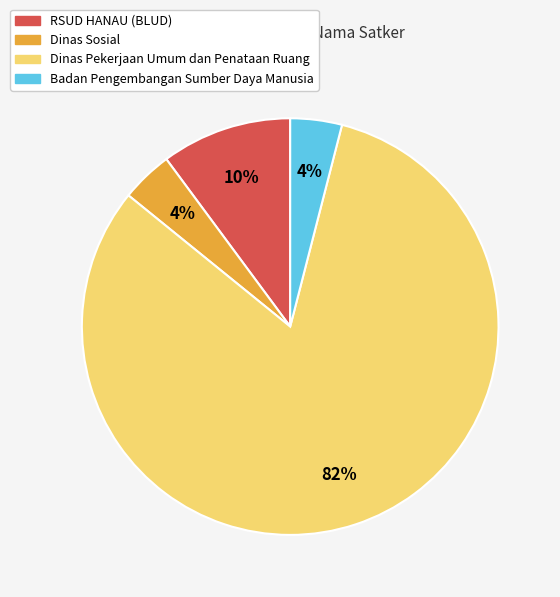

Which slice is the largest?

Dinas Pekerjaan Umum dan Penataan Ruang